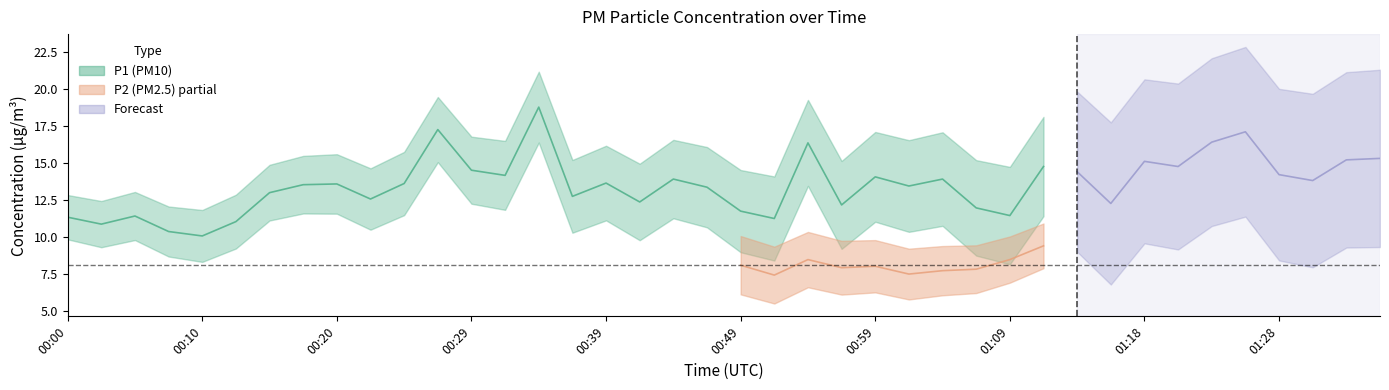

Between 00:07 and 01:16, which series saw the biggest shift?

P1